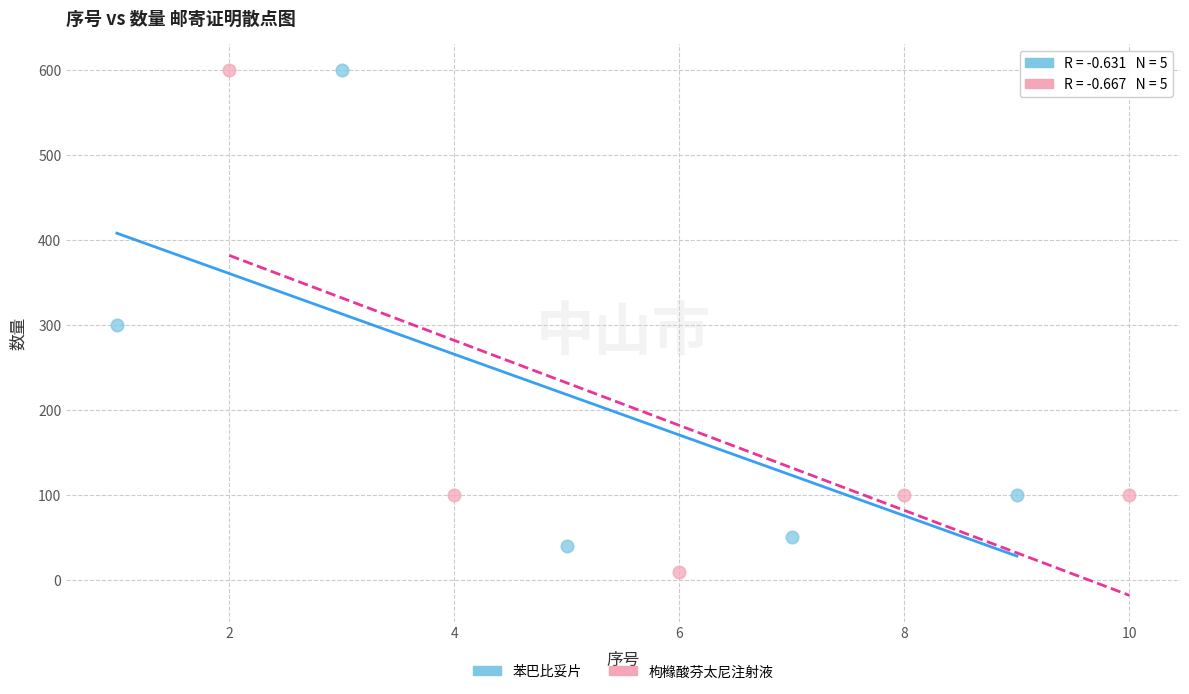

Which series has the widest spread of Y values?

枸橼酸芬太尼注射液